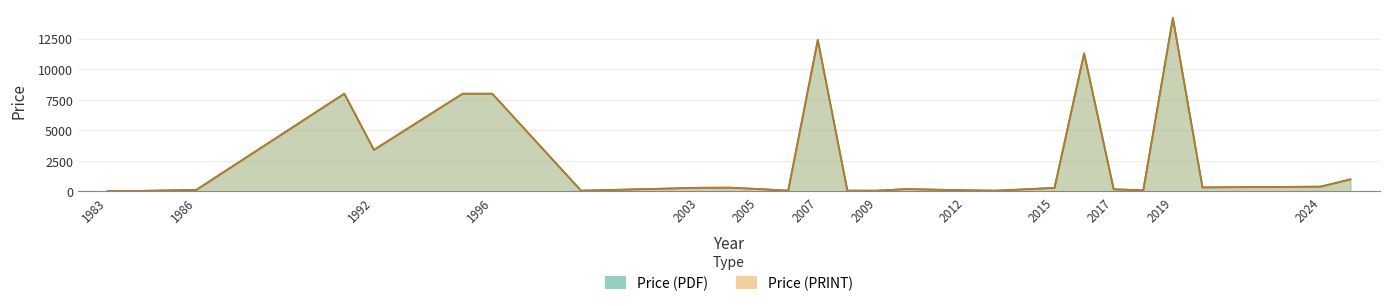

At how many categories does at least one series exceed 6910?

6